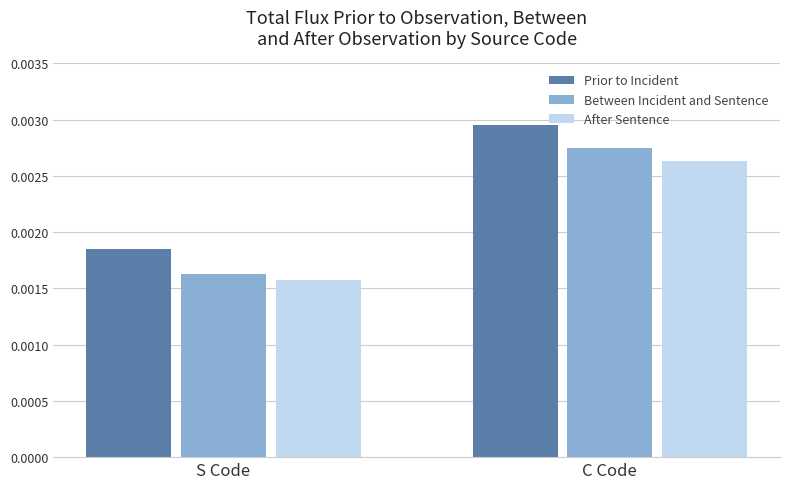

Rank the series by their maximum value, from highest to lowest.

Prior to Incident, Between Incident and Sentence, After Sentence